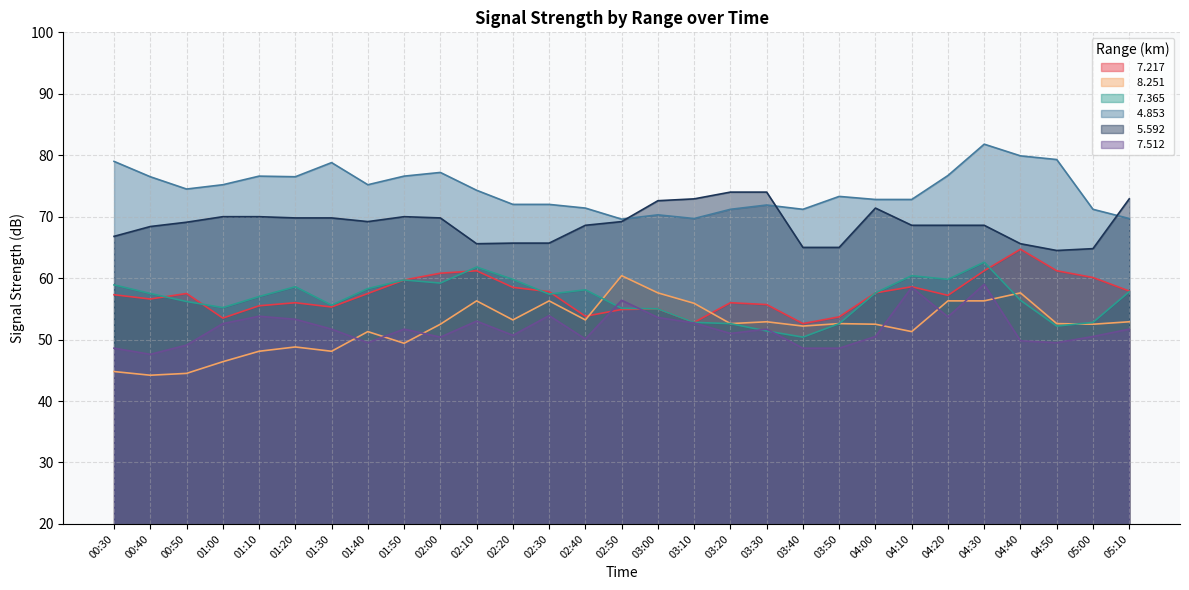

True or false:   4.853 and   8.251 intersect in this chart.

False